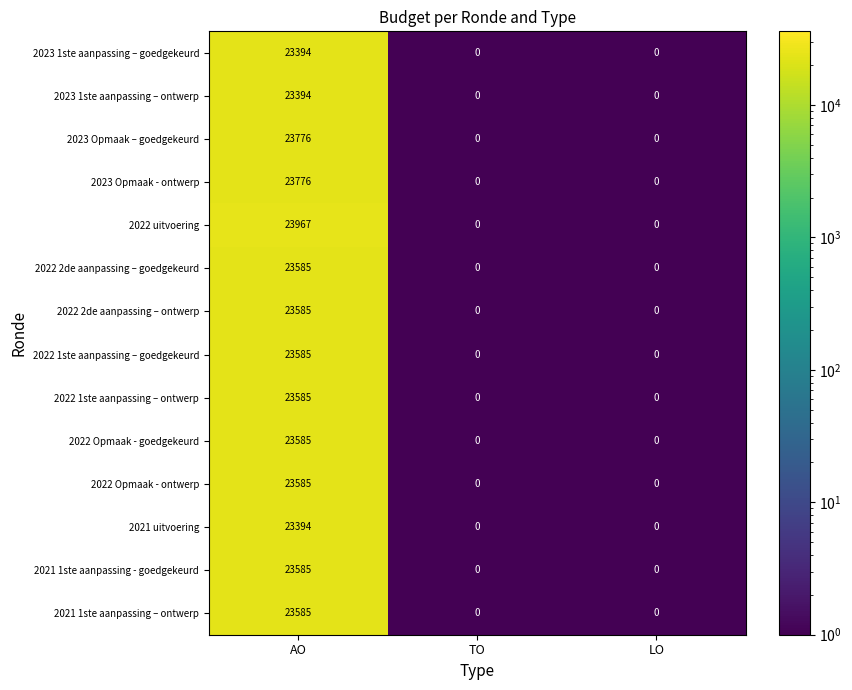

What is the difference between the maximum and minimum values in the 2021 uitvoering series?

23394